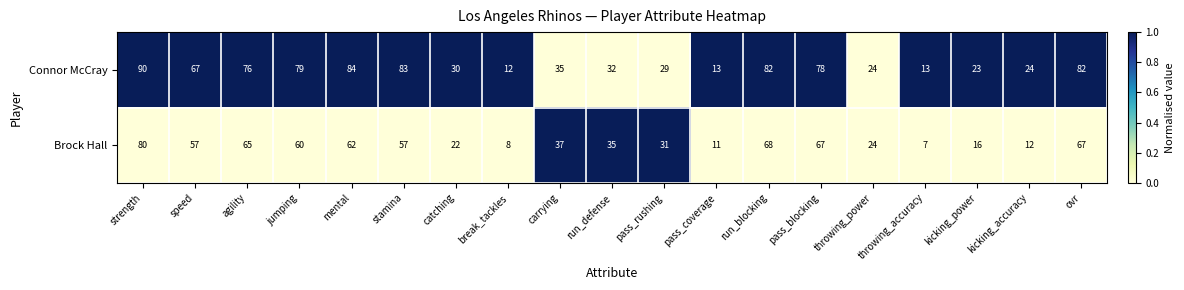

The value of Brock Hall at break_tackles is 4. True or false?

False